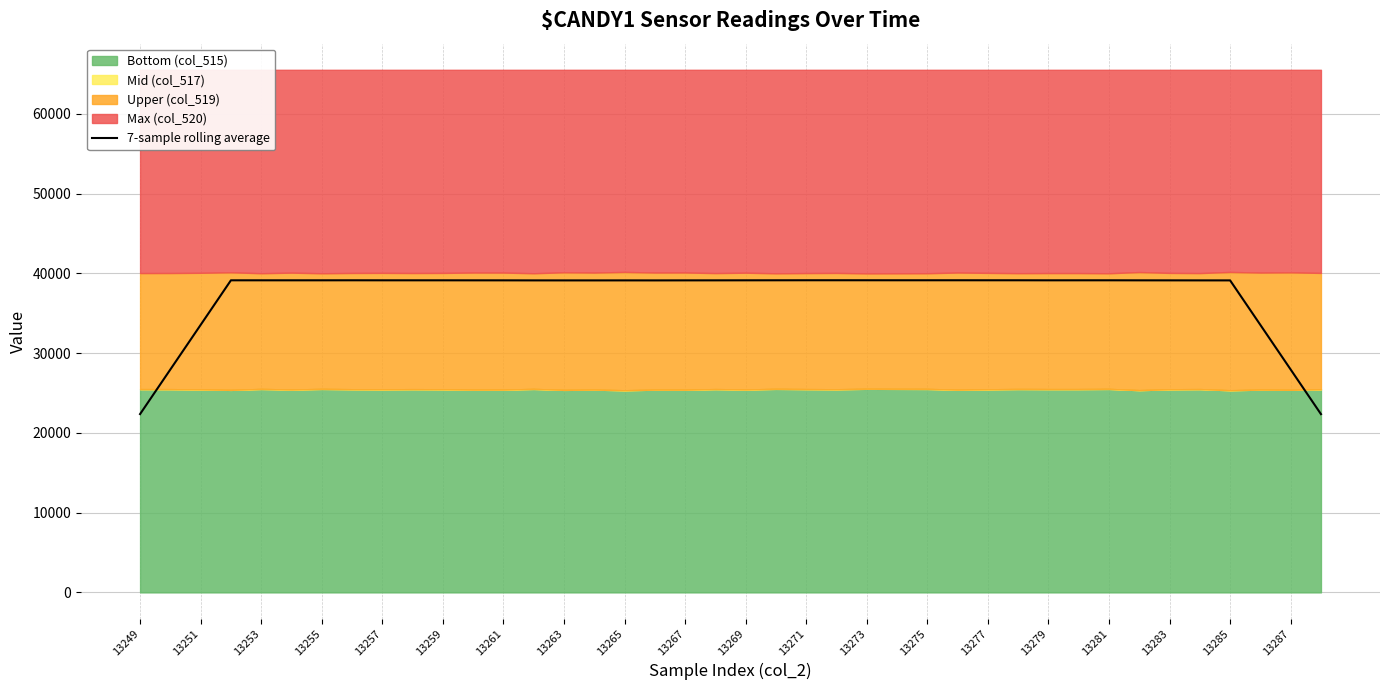

What is the lowest value of the 7-sample rolling average series?

22354.9